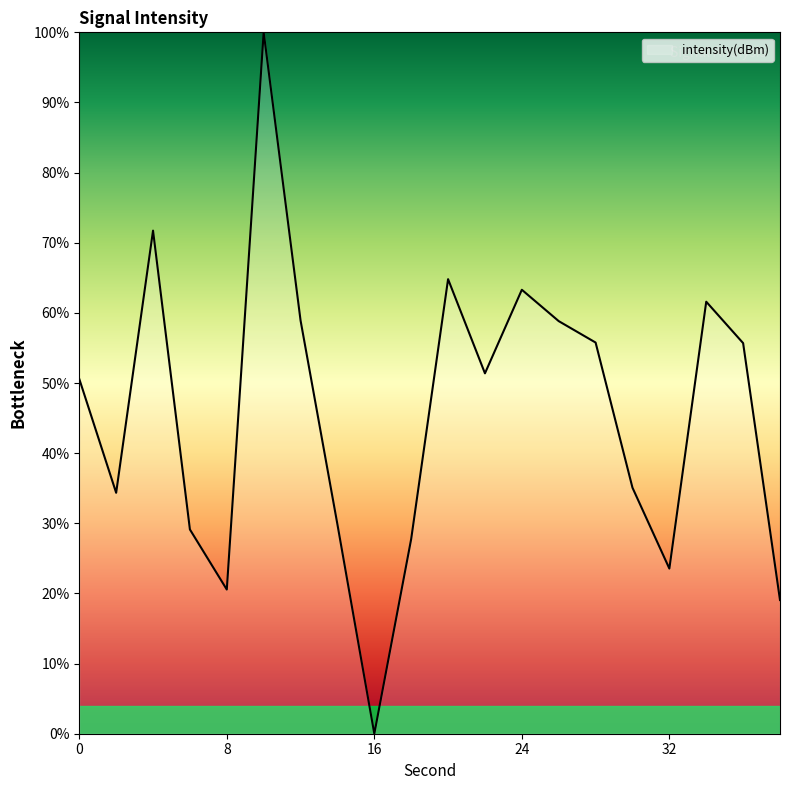

What is the difference between the maximum and minimum values?

100.0